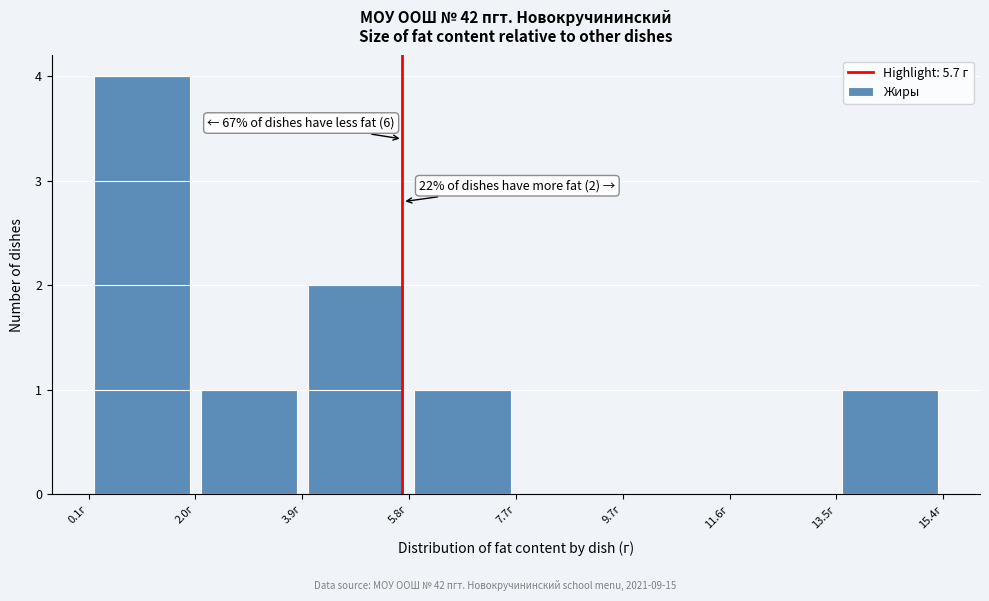

Which range on the x-axis has the tallest bar?

0.0 to 2.0